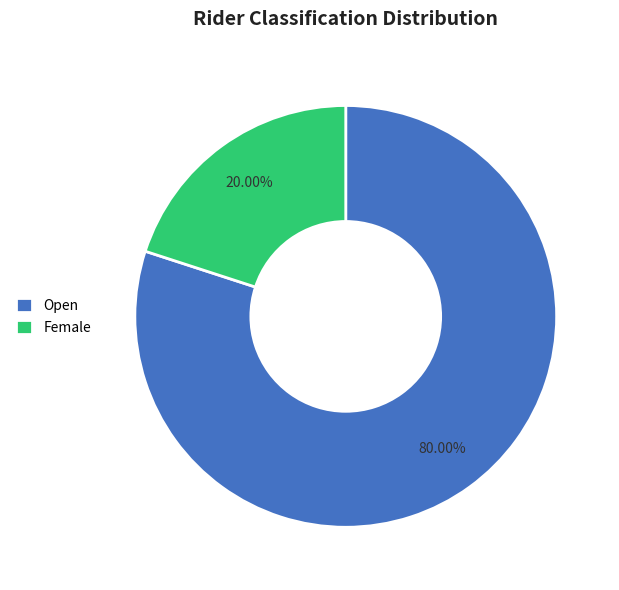

The Female slice represents 20% of the pie. True or false?

True